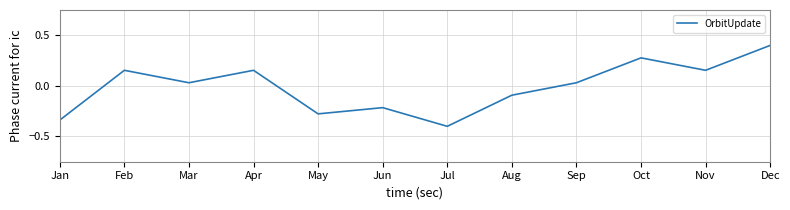

Where does the data first go above 0?

Feb